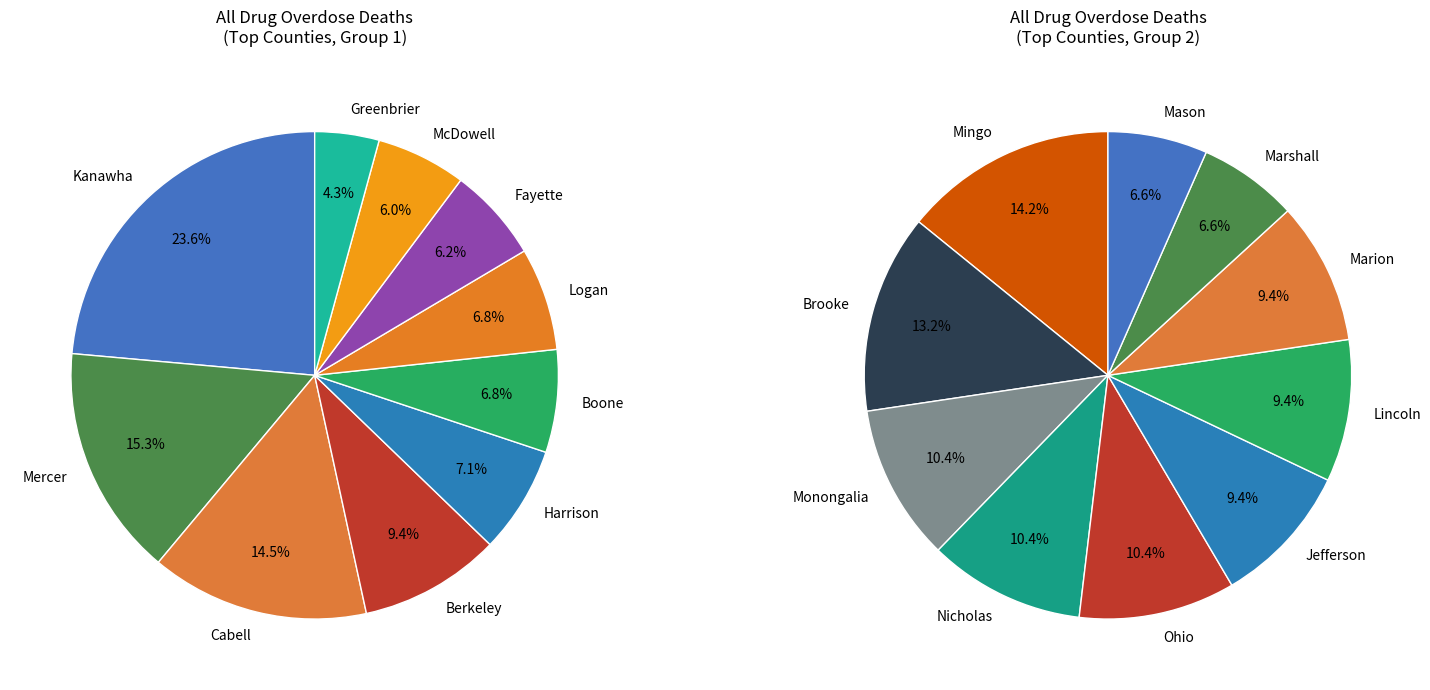

Is there a majority slice in this chart?

No